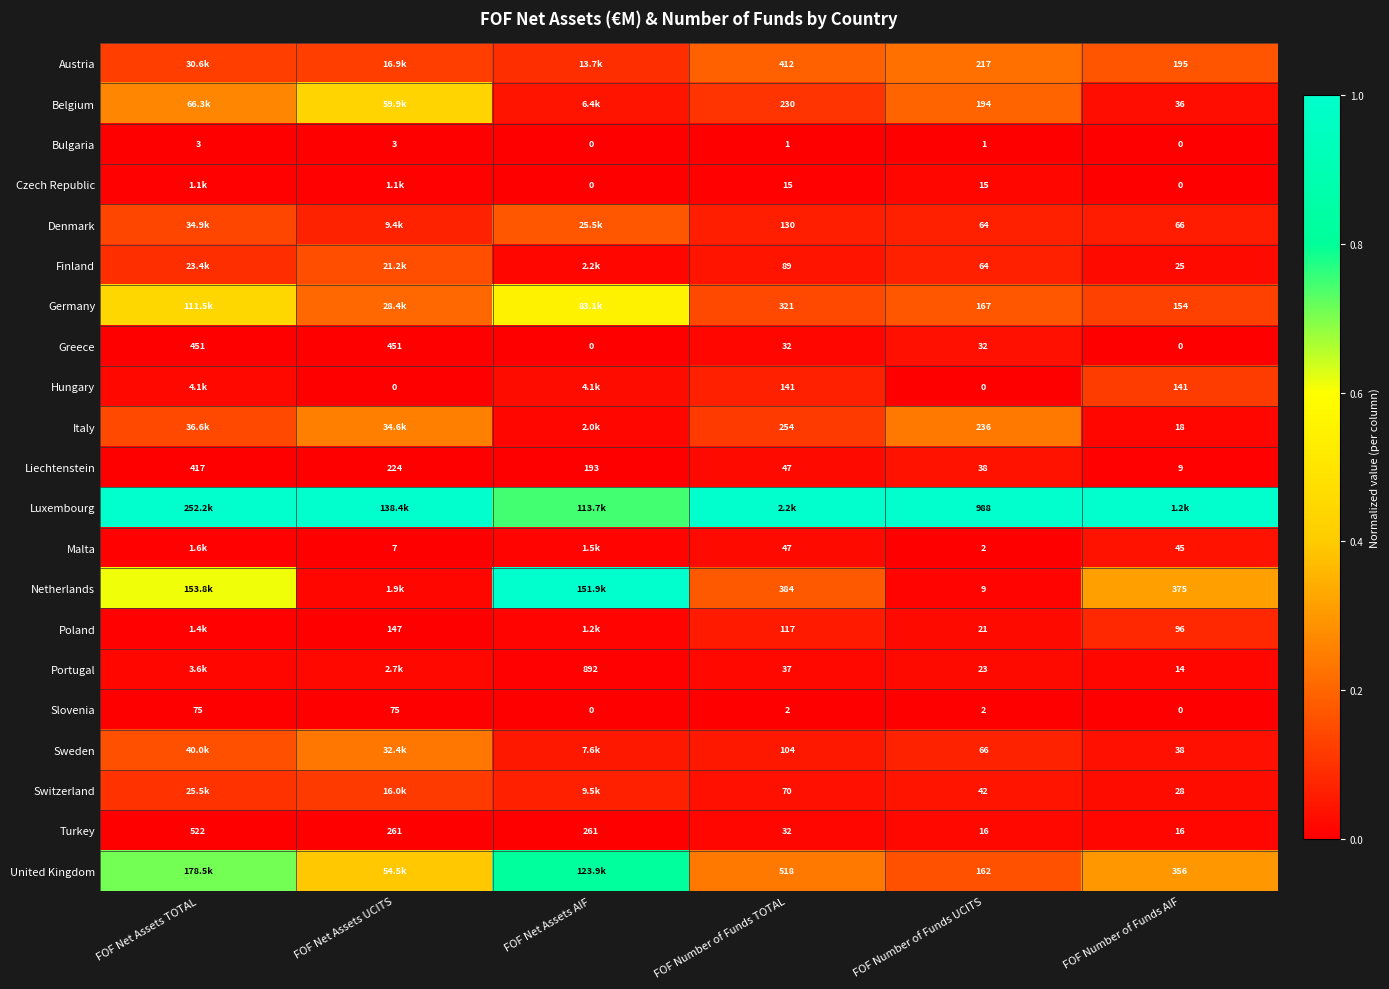

How many categories are shown in the chart?

6